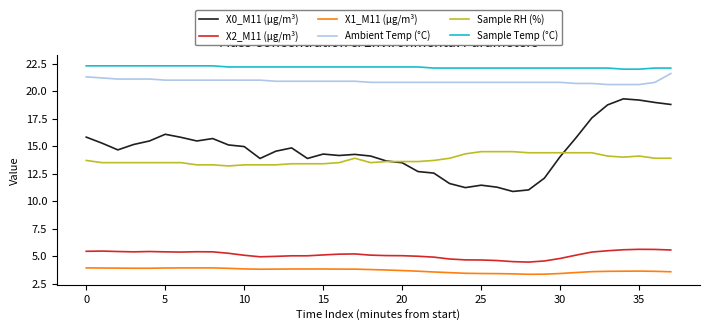

How many lines are shown in the chart?

6